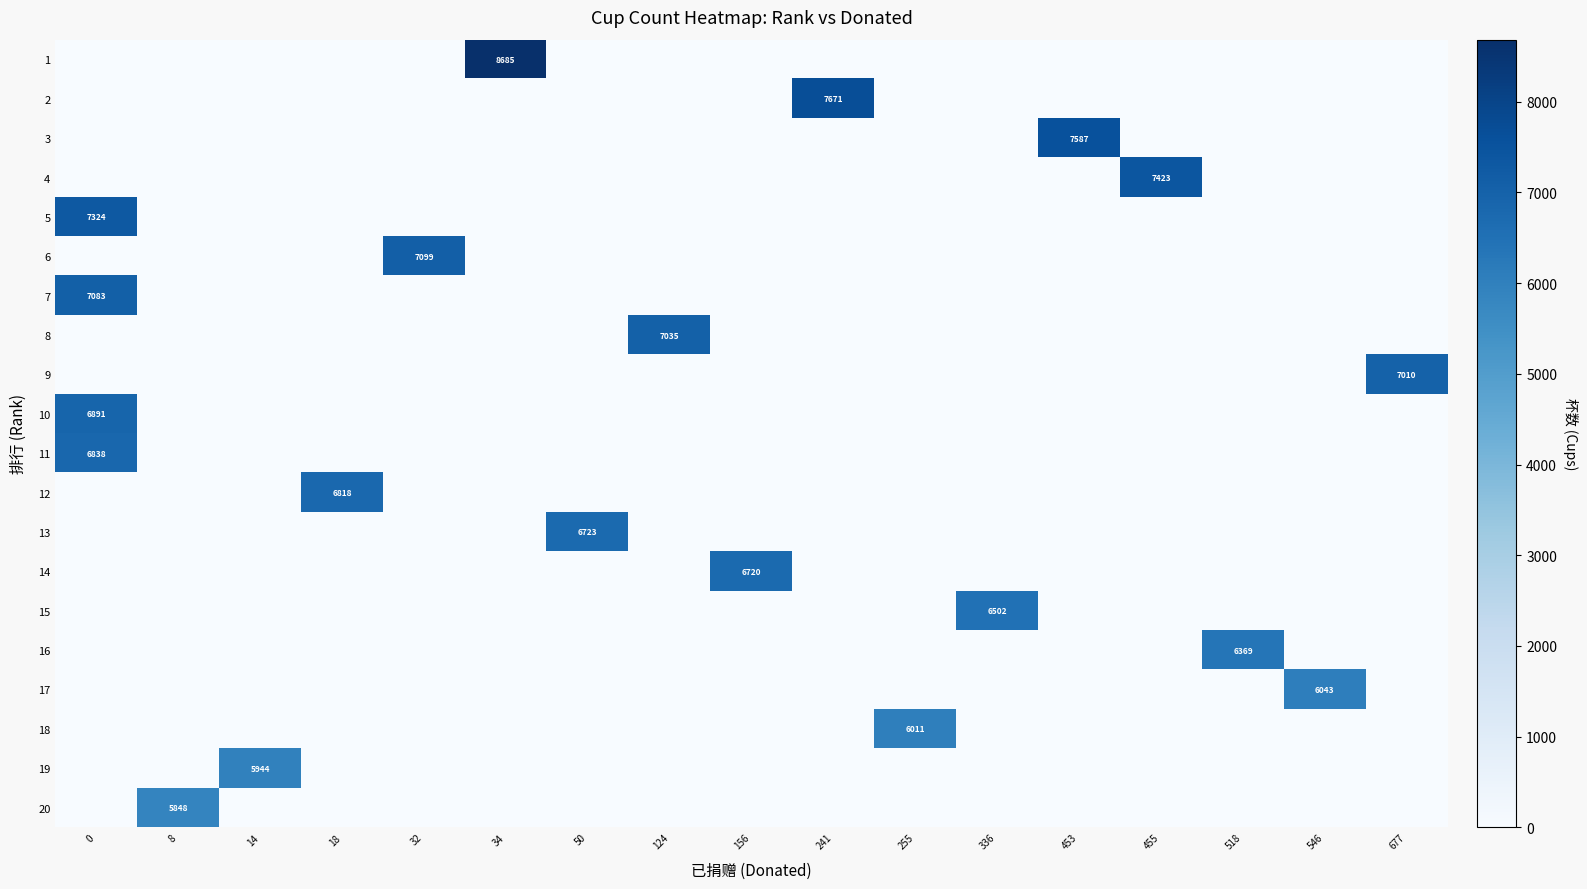

Between 156 and 255, which series saw the biggest shift?

14